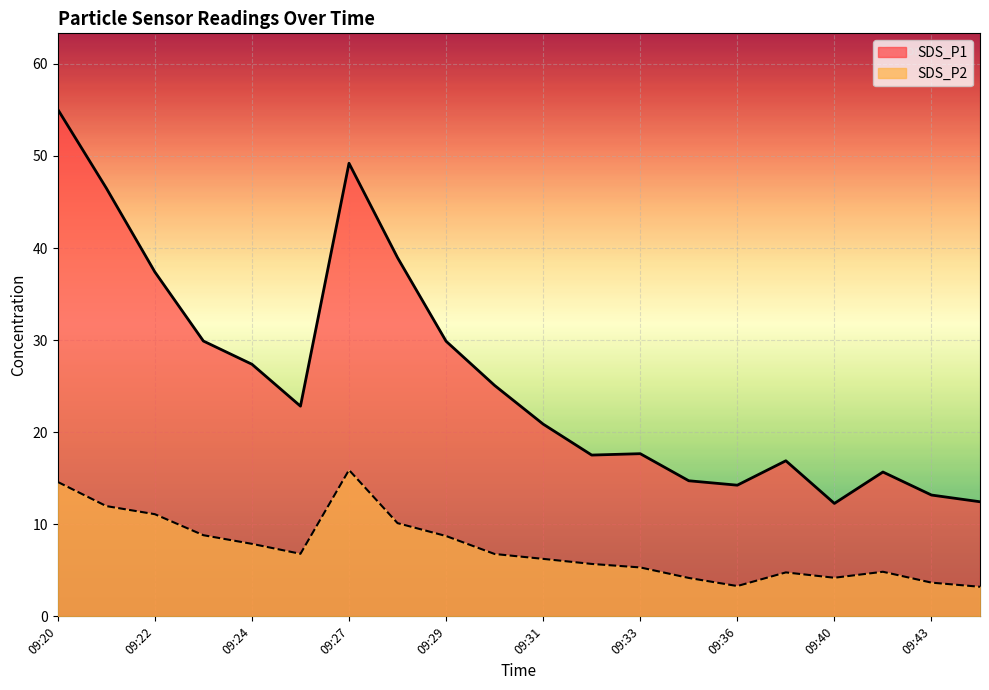

Rank the series by their maximum value, from lowest to highest.

SDS_P2, SDS_P1